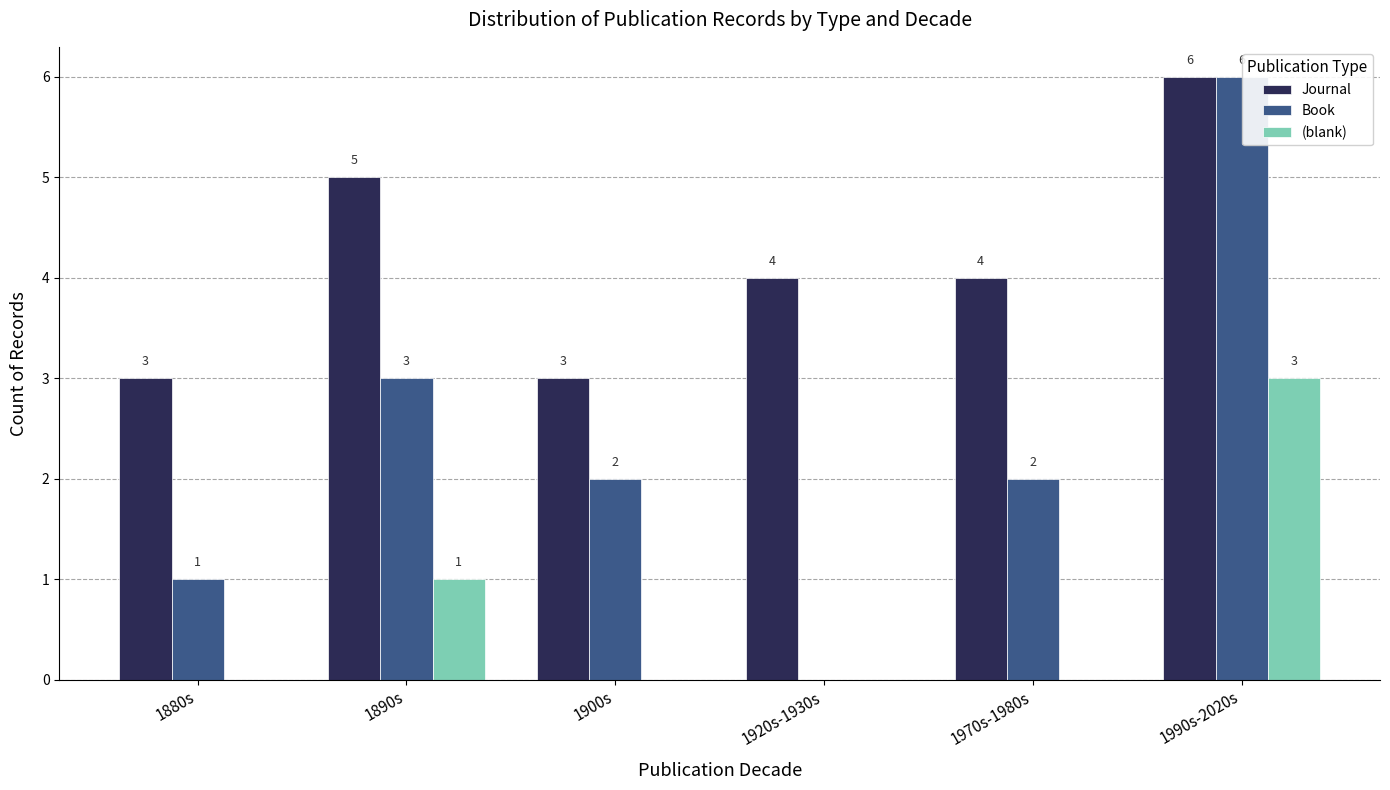

Are the bars horizontal?

No